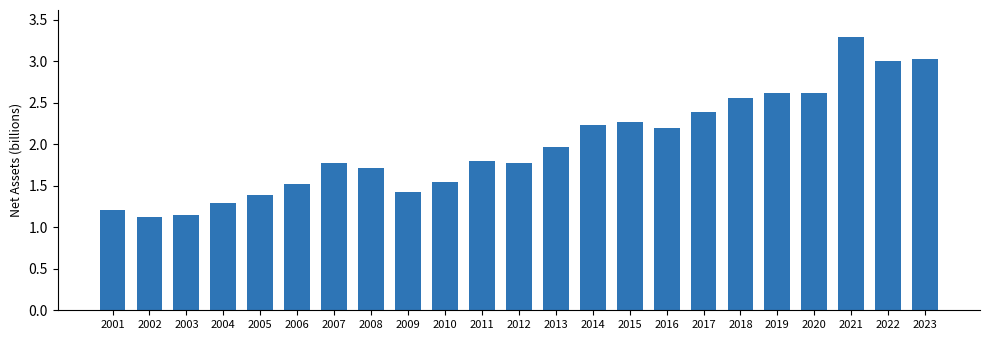

What is the value of the 8th bar from the left?

1.7